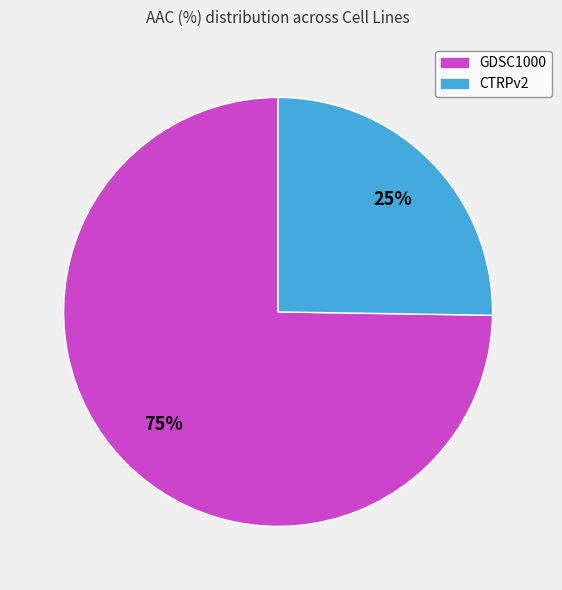

How many slices are in this pie chart?

2